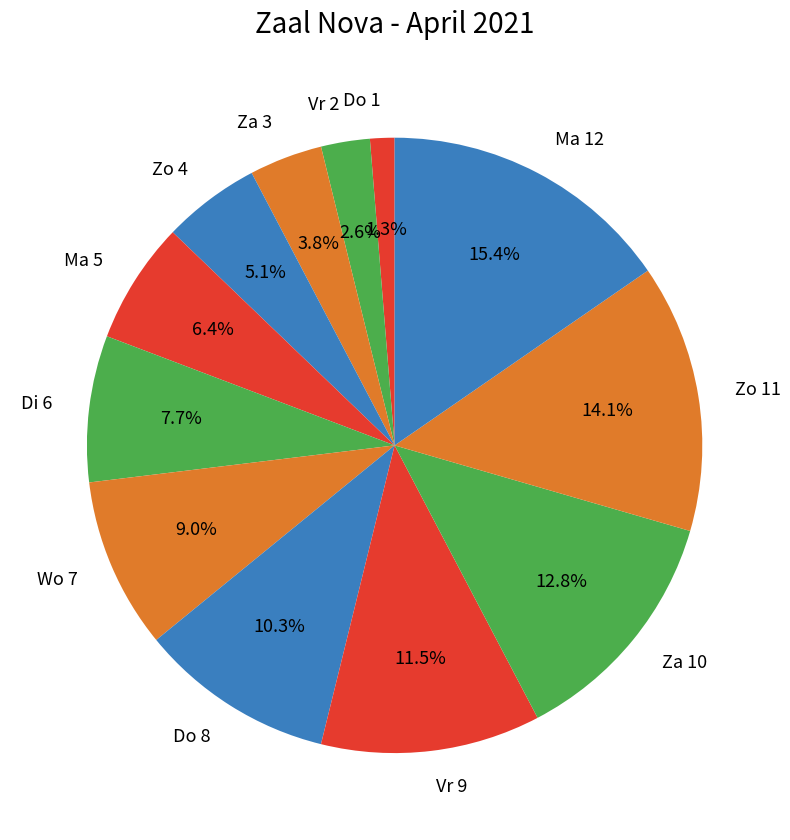

What percentage is NOT represented by Za 3?

96.2%